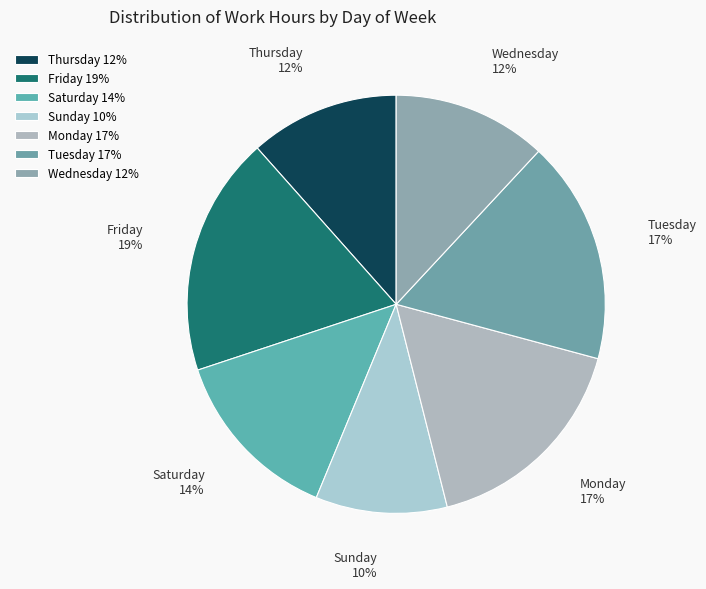

Is Monday the majority of the pie?

No